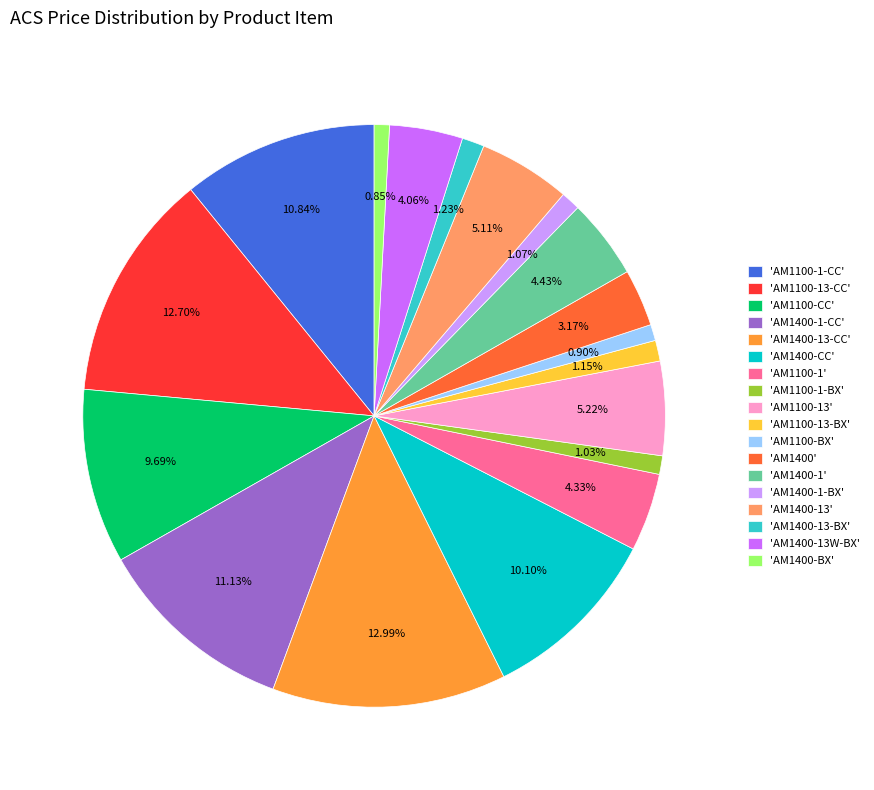

Approximately how many times larger is the value at 'AM1400' compared to 'AM1100-CC'?

0.3